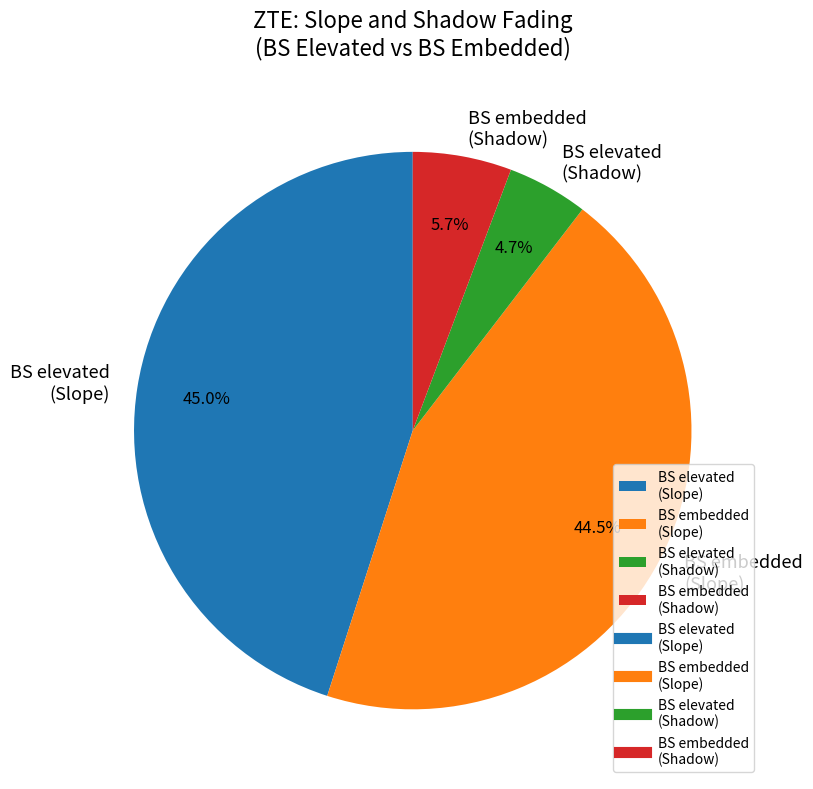

What is the ratio of the value at BS embedded (Shadow) to the value at BS elevated (Shadow)?

1.2